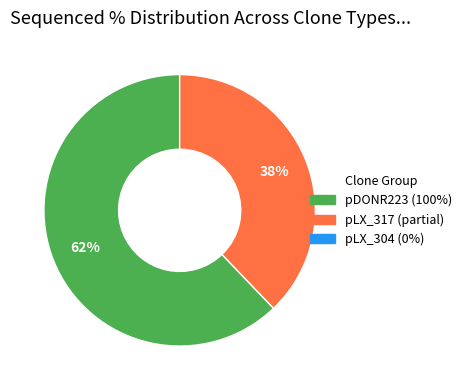

To the nearest percent, what is the difference between the largest and smallest slice percentages?

24%